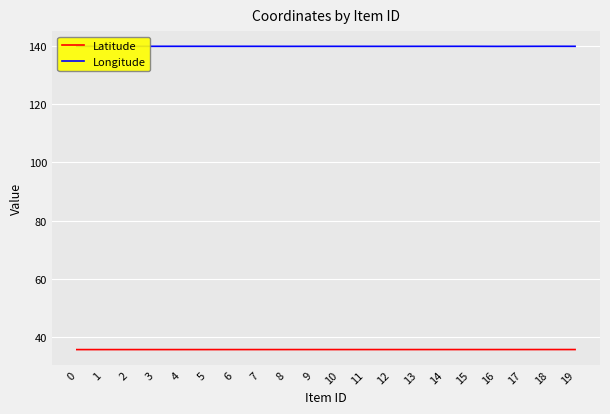

Does the chart display data point markers on the line(s)?

No